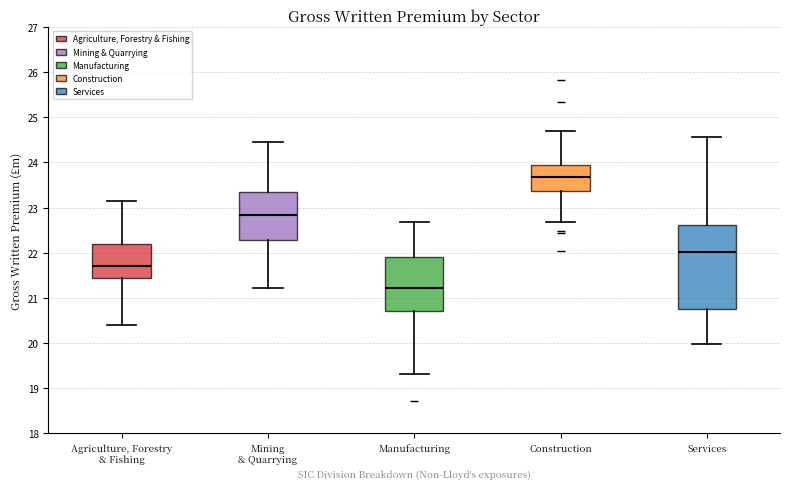

Reading left to right, read every box against the y-axis: the position of its median line, the range the box covers, and the ends of its whiskers. The values are not printed on the chart, so give them approximately, as read against the axis.

Agriculture, Forestry & Fishing: median 21.7, box 21.4 to 22.2, whiskers 20.4 to 23.1
Mining & Quarrying: median 22.8, box 22.3 to 23.3, whiskers 21.2 to 24.5
Manufacturing: median 21.2, box 20.7 to 21.9, whiskers 19.3 to 22.7
Construction: median 23.7, box 23.4 to 23.9, whiskers 22.7 to 24.7
Services: median 22.0, box 20.7 to 22.6, whiskers 20.0 to 24.6